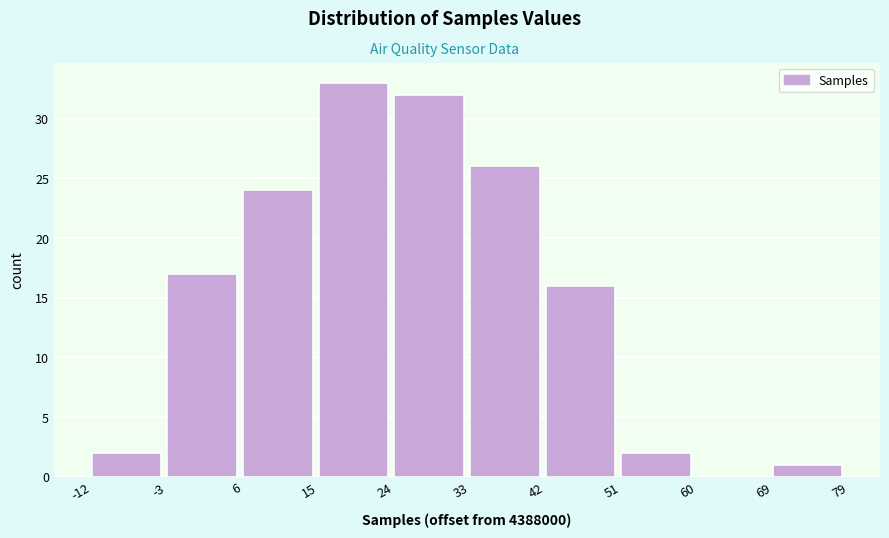

Reading left to right, list all the values displayed in this chart.

-12=2	-3=17	6=24	15=33	24=32	33=26	42=16	51=2	60=0	69=1